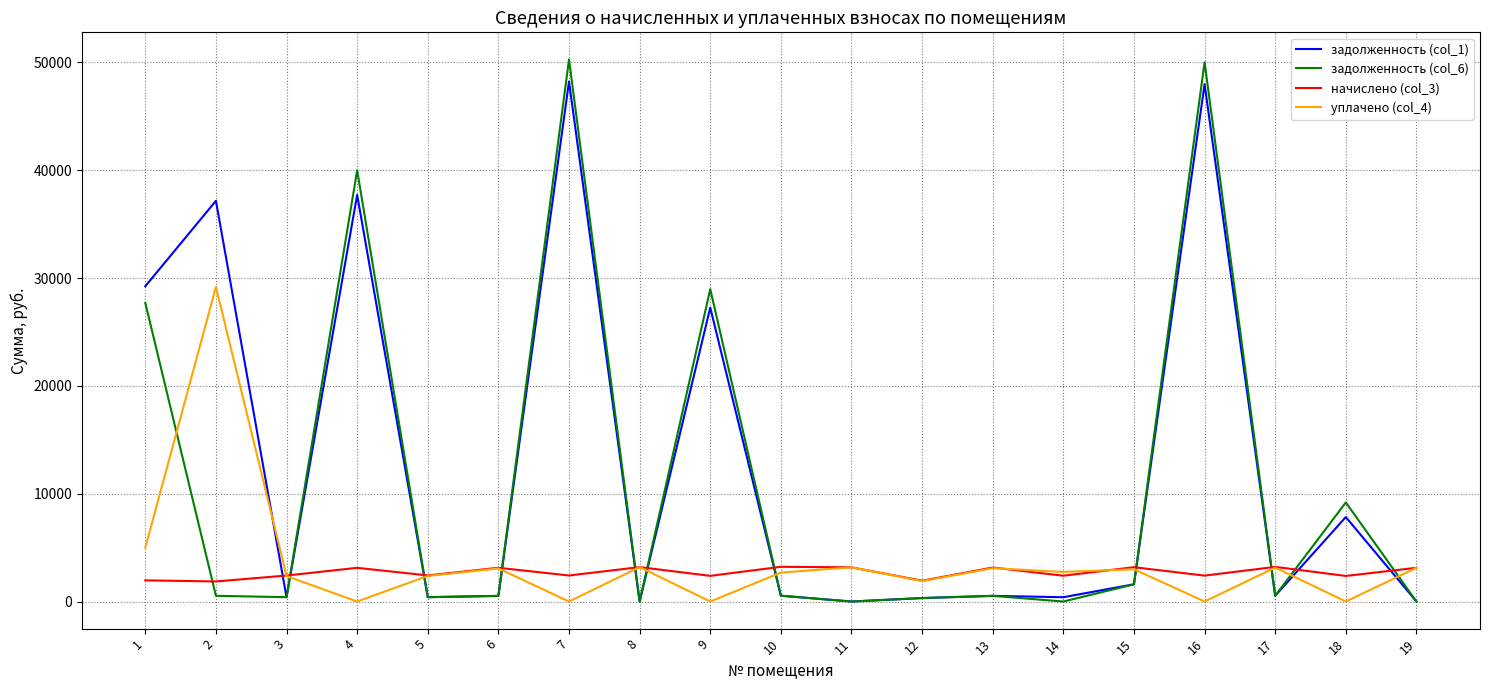

Which series has the widest spread of values?

задолженность (col_6)